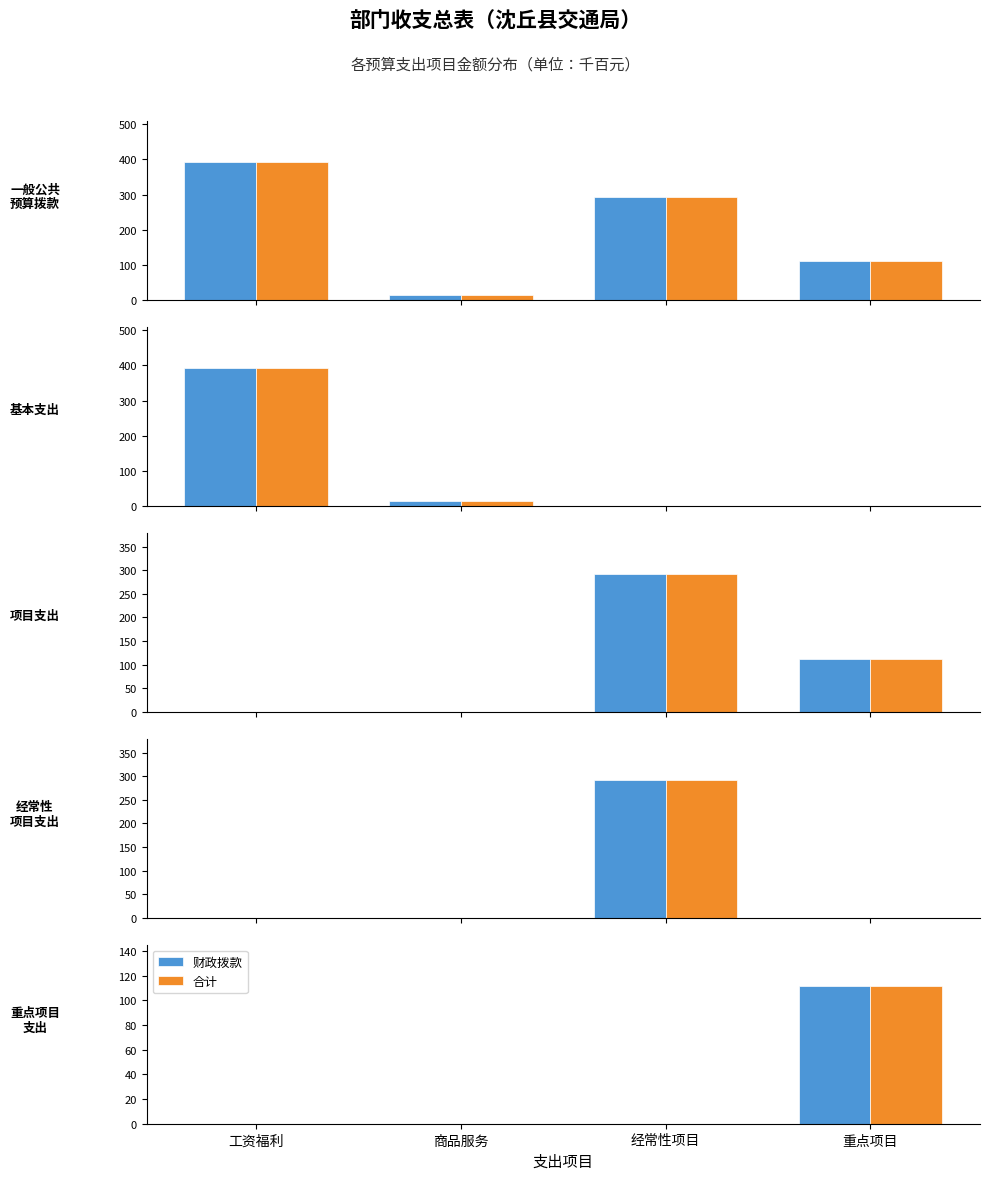

At how many categories does at least one series exceed 99?

1